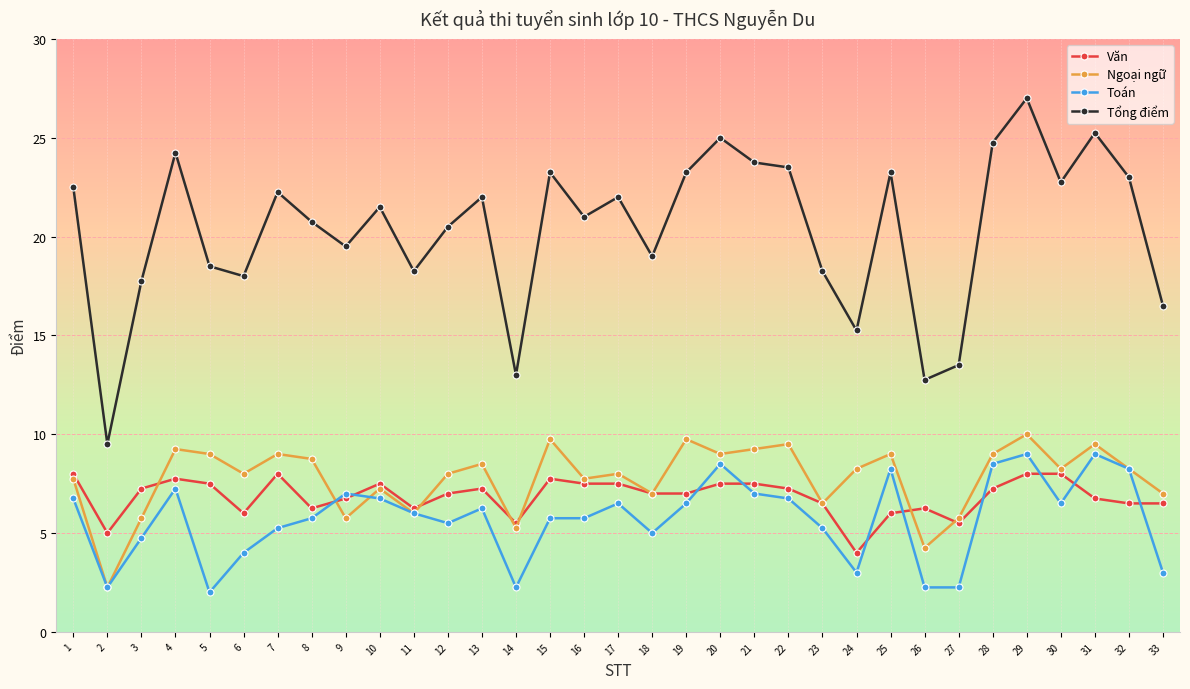

How many lines are shown in the chart?

4